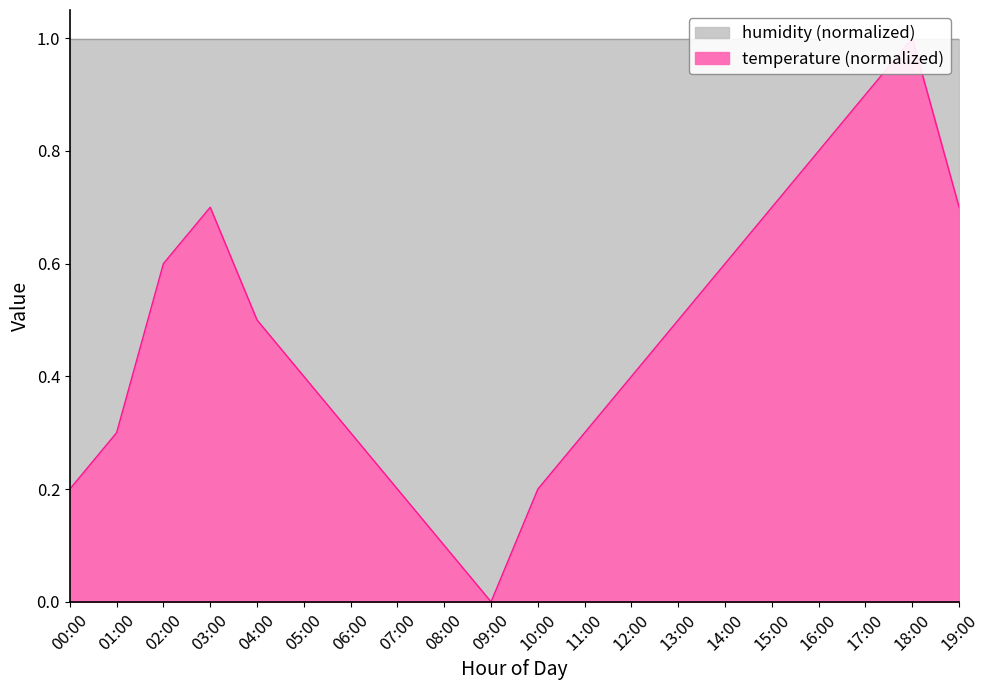

Which has a higher value, 13:00 or 10:00?

13:00